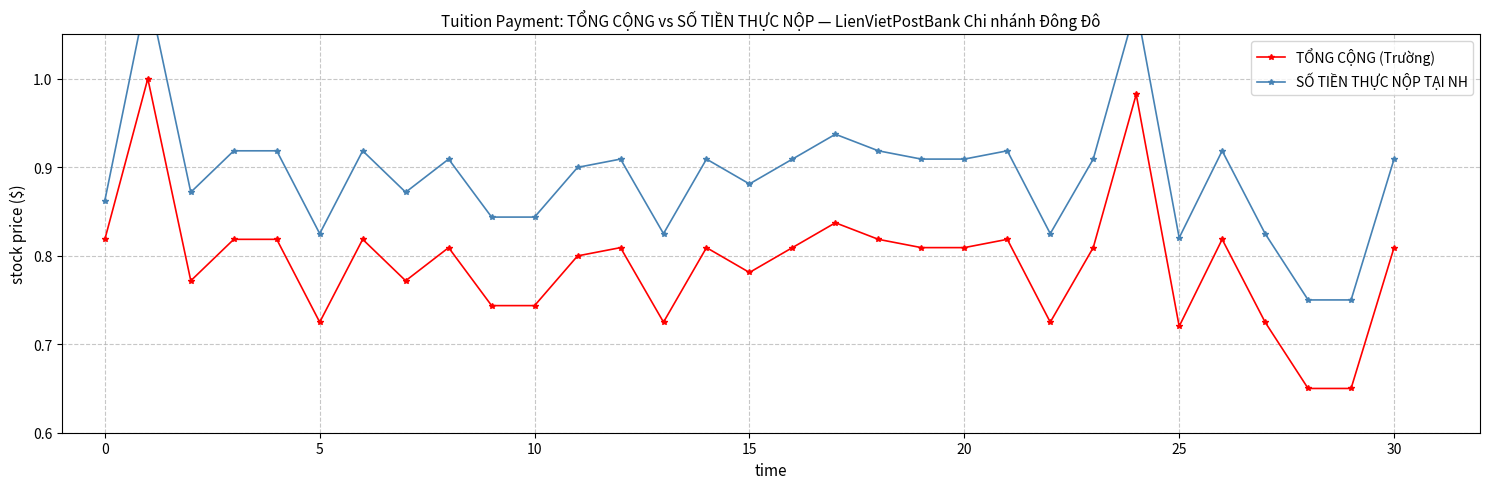

What is the average value of the TỔNG CỘNG (Trường) series?

0.8